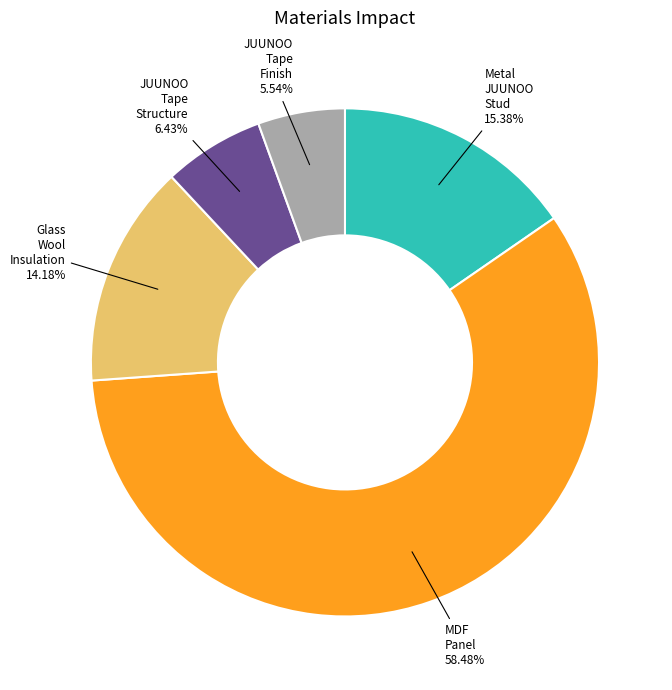

To the nearest percent, what is the difference between the largest and smallest slice percentages?

53%